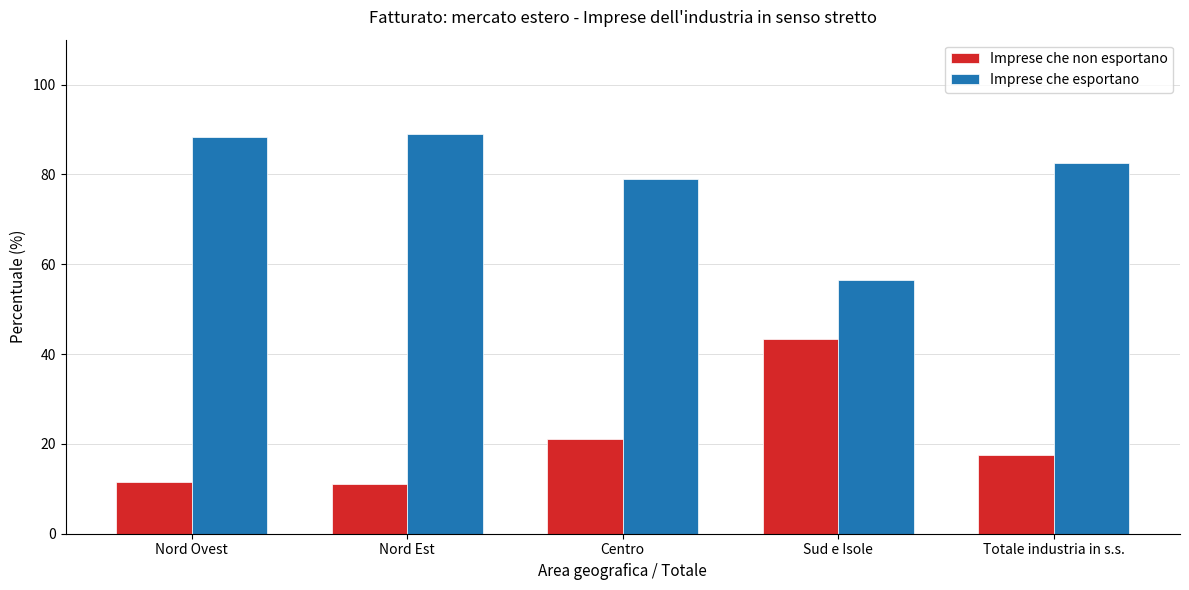

What is the difference between the highest and lowest values at Nord Est?

77.8